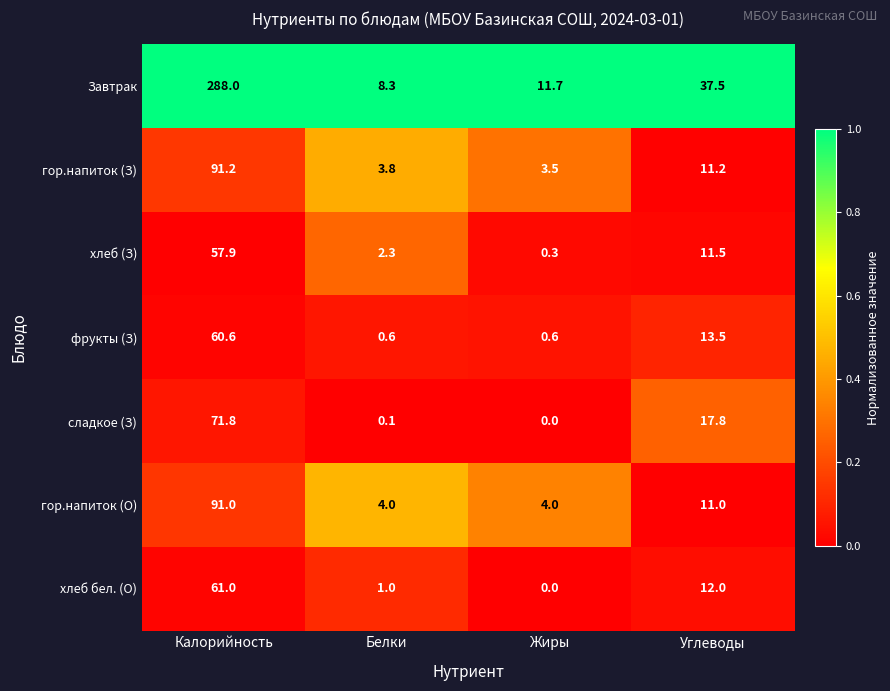

Which series has the widest spread of values?

Завтрак